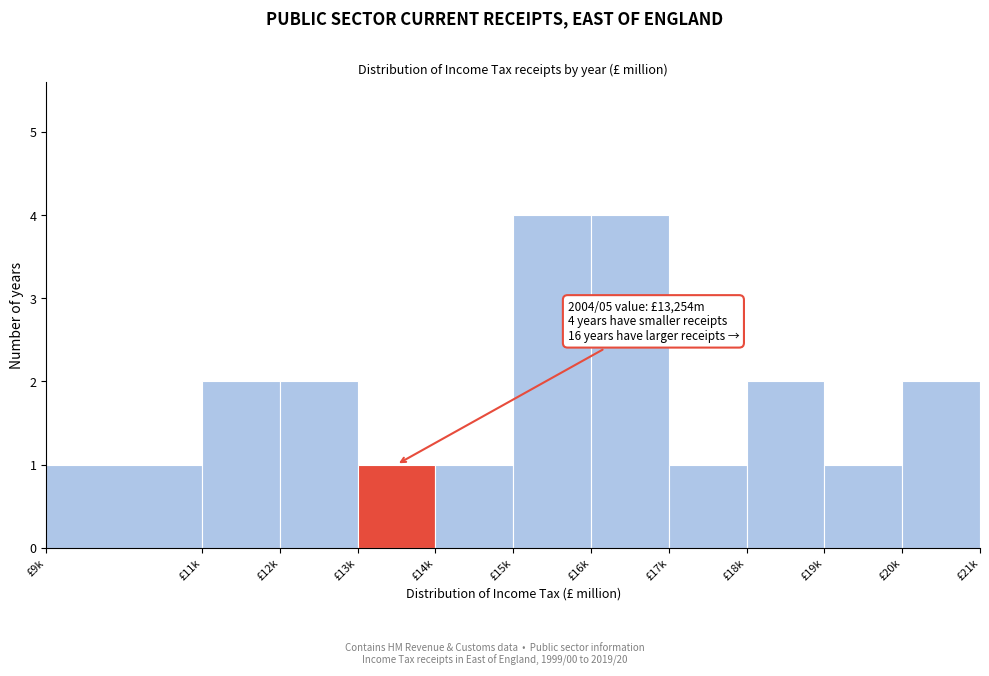

Reading left to right, extract all data points from this chart.

1	2	2	1	1	4	4	1	2	1	2